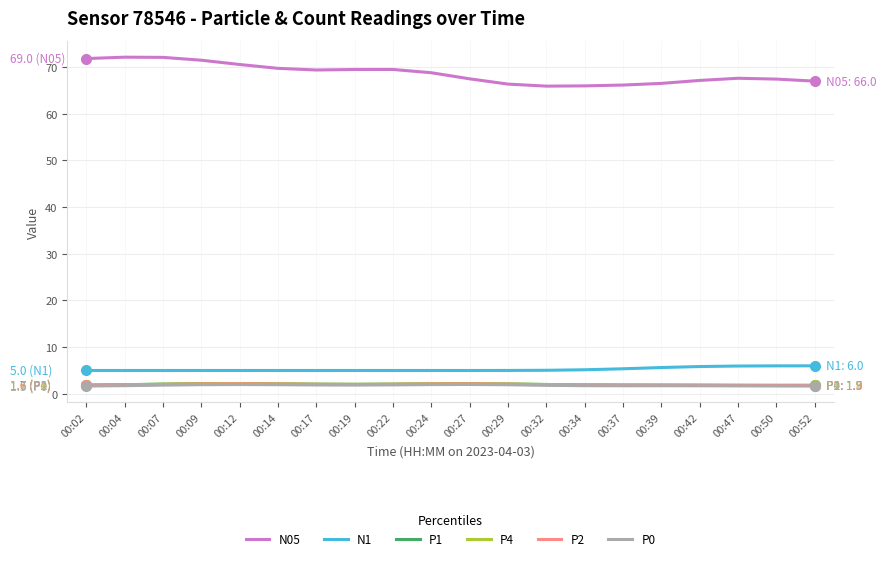

In P2, how many points are lower than both neighbors (excluding endpoints)?

2